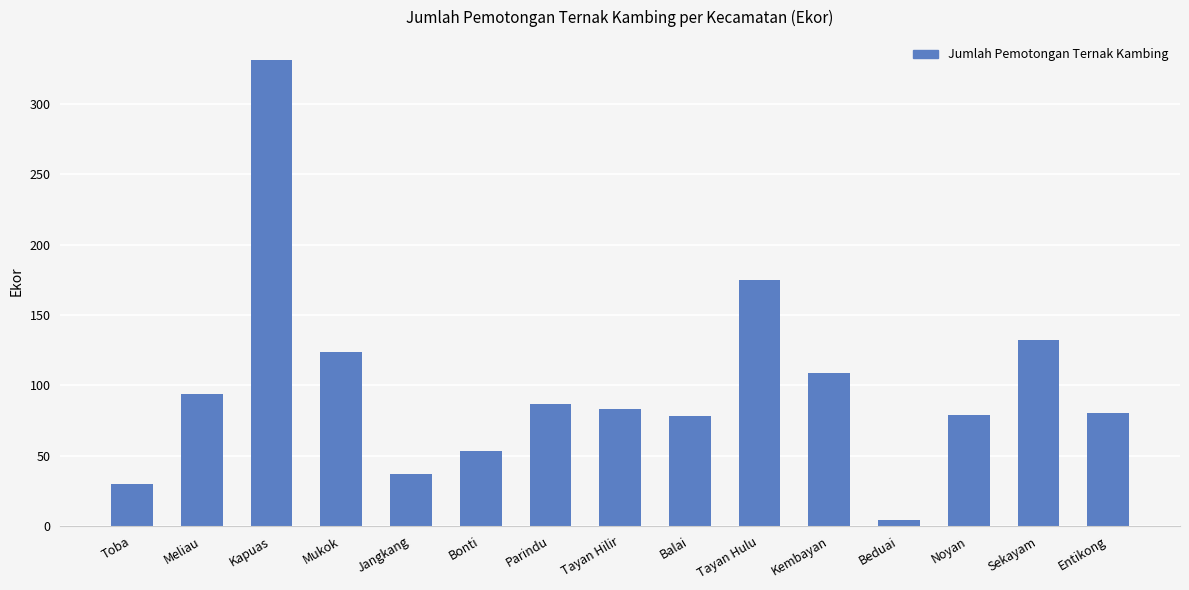

What is the difference between the maximum and minimum values?

327